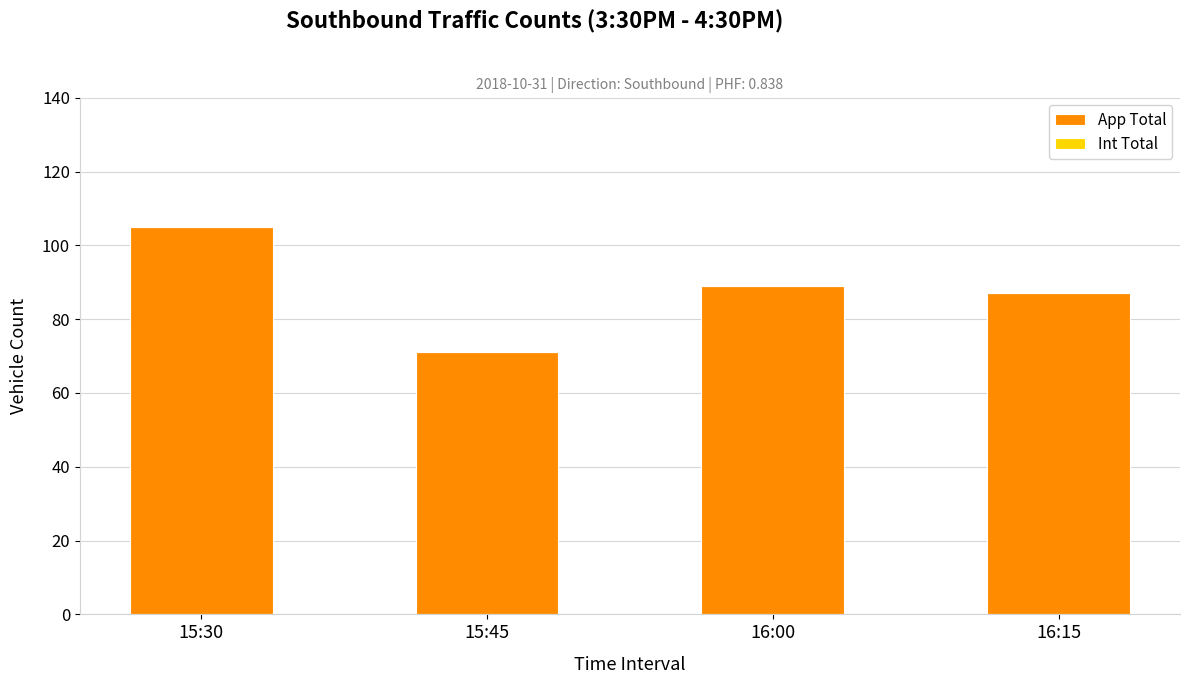

Which has a higher value, 15:30 or 16:15?

15:30